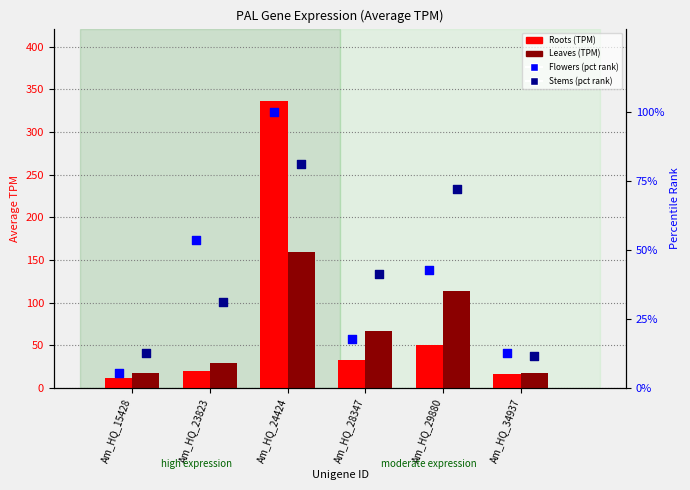

At which category is the sum across all series the highest?

Am_HQ_24424